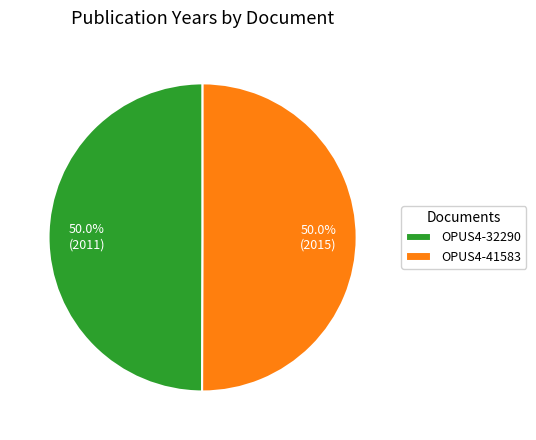

To the nearest percent, what portion does OPUS4-41583 represent?

50%